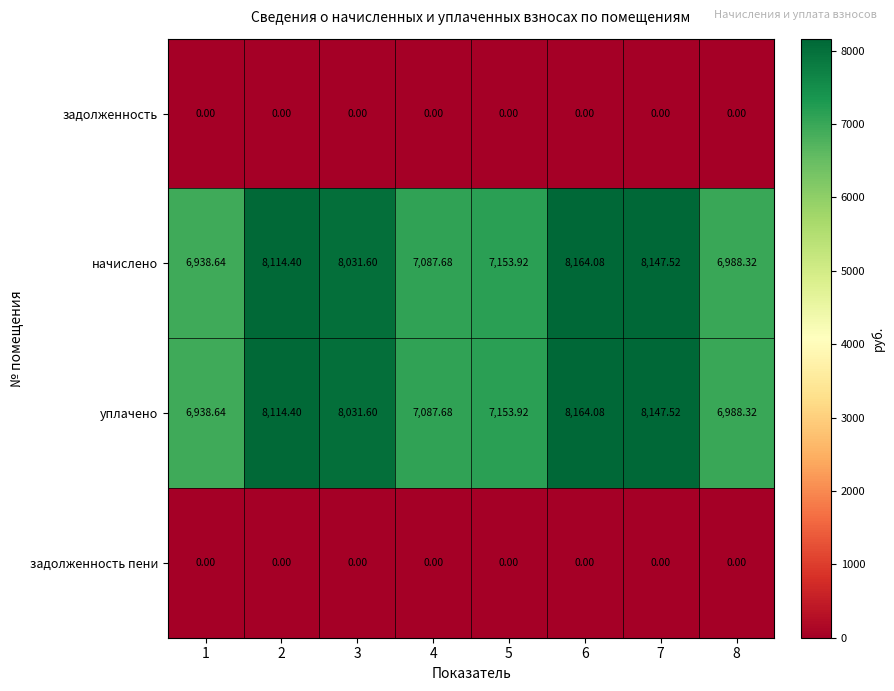

Is the value of задолженность at 6 greater than the value of начислено at 8?

No